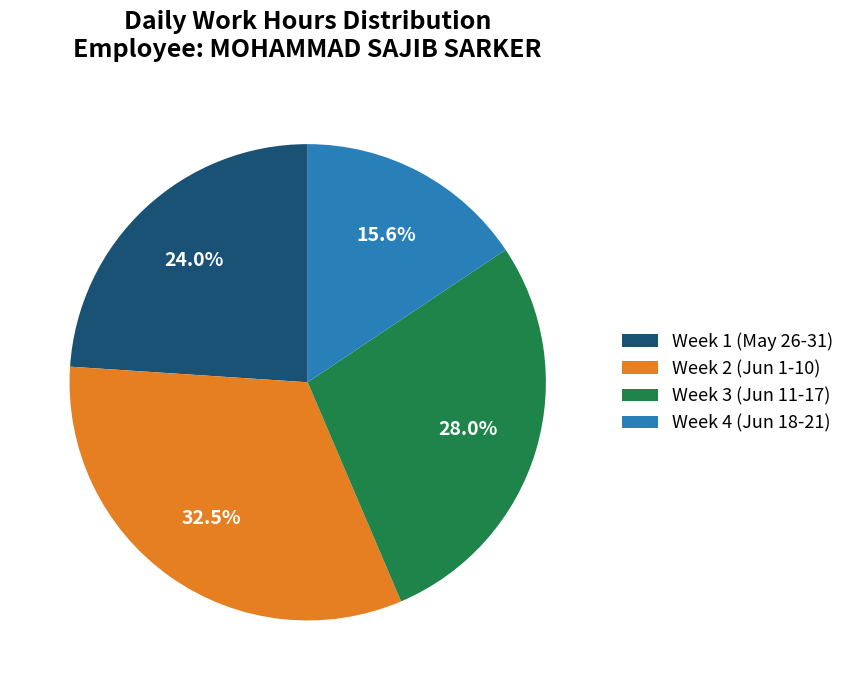

What percentage is NOT represented by Week 2 (Jun 1-10)?

67.5%